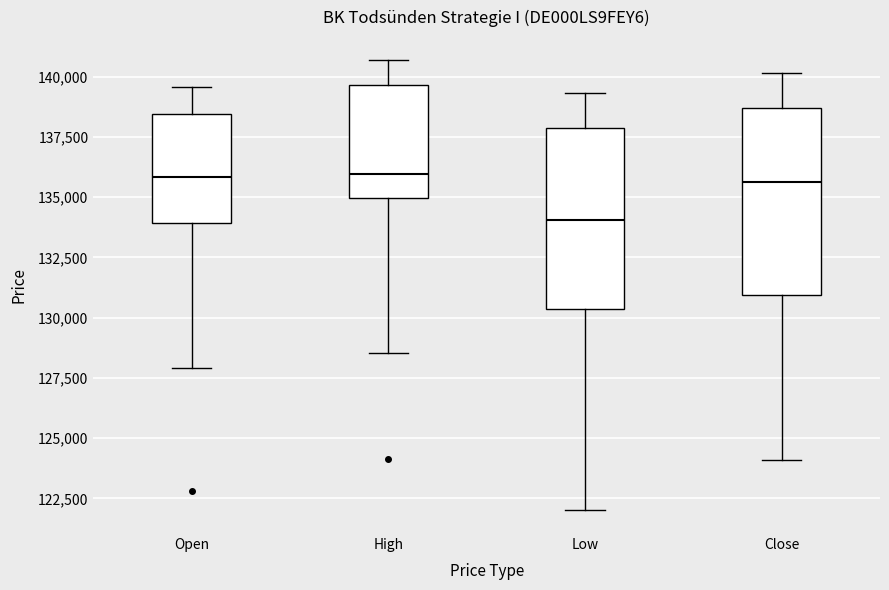

Where does the lower whisker of the box for Low end on the y-axis? The values are not printed on the chart, so give them approximately, as read against the axis.

122000